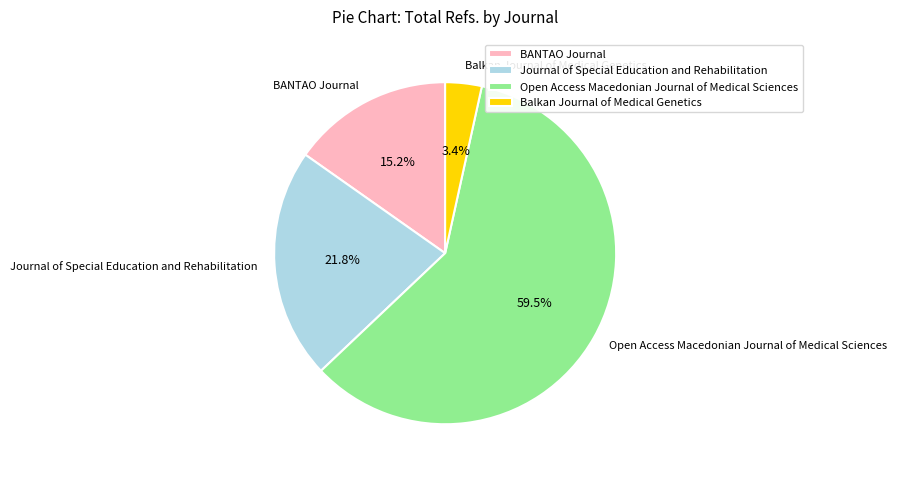

To the nearest percent, what percentage of the pie is Journal of Special Education and Rehabilitation?

22%